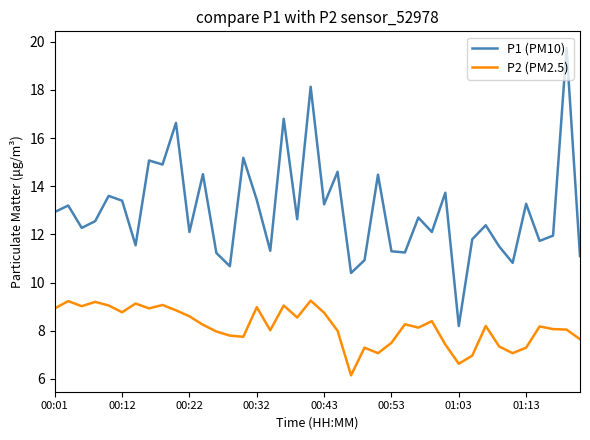

True or false: P1 (PM10) and P2 (PM2.5) cross at least once.

False